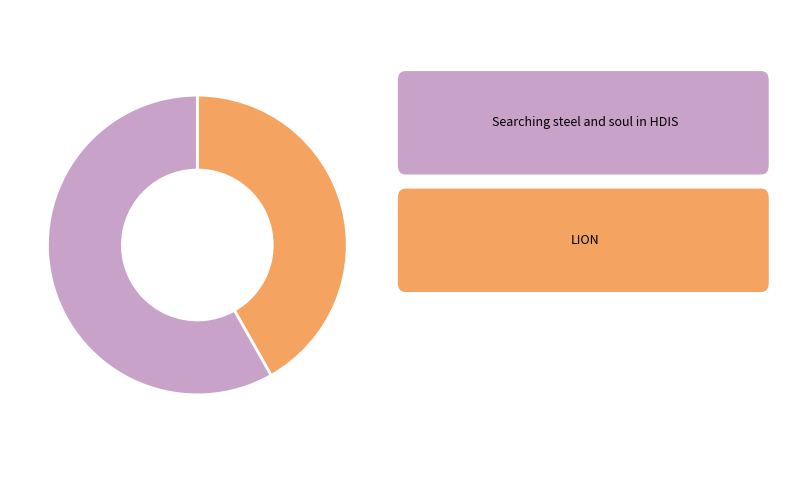

Does any single category account for the majority?

Yes